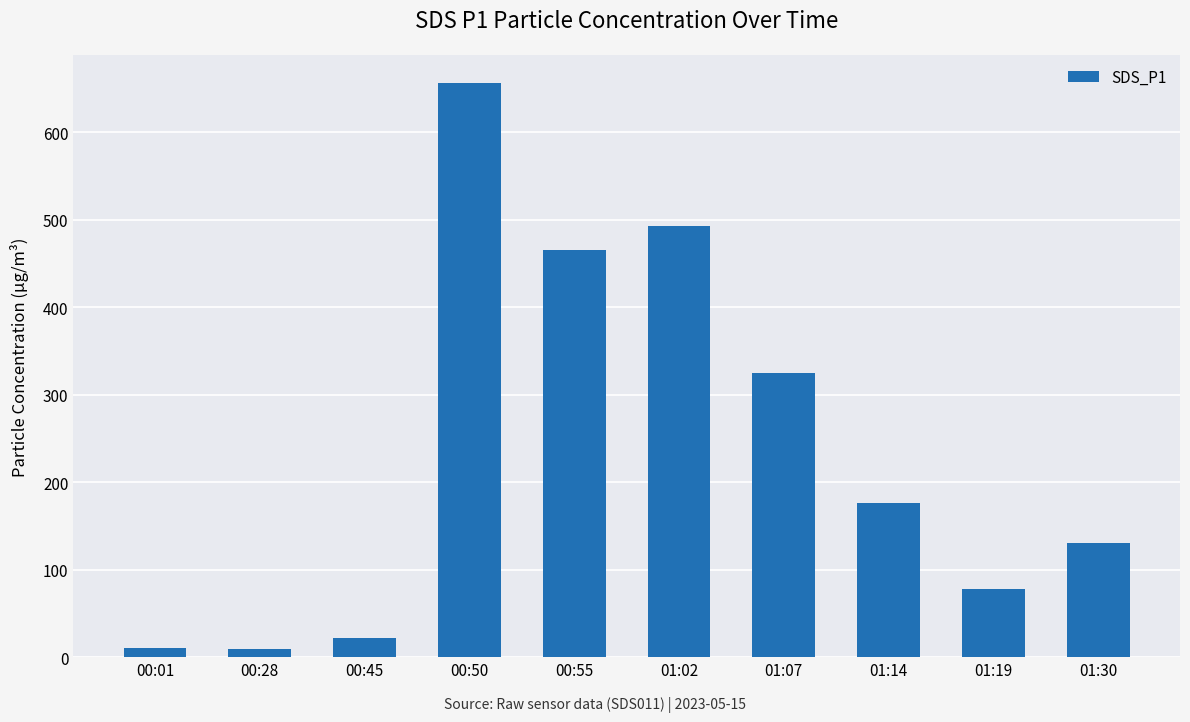

What is the maximum value shown in the chart?

655.6